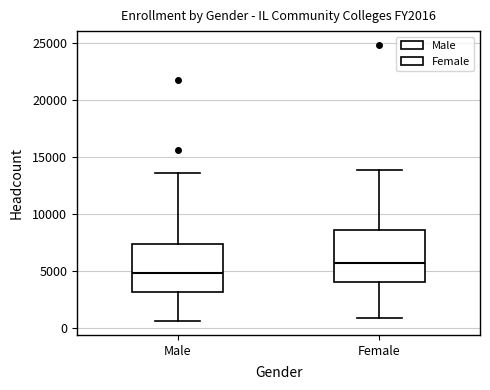

Reading left to right, transcribe this box plot: for each box, give where its median line is, the range the box spans, and where its two whiskers end, as read against the y-axis. The values are not printed on the chart, so give them approximately, as read against the axis.

Male: median 5000, box 3000 to 7500, whiskers 500 to 13500
Female: median 5500, box 4000 to 8500, whiskers 1000 to 14000